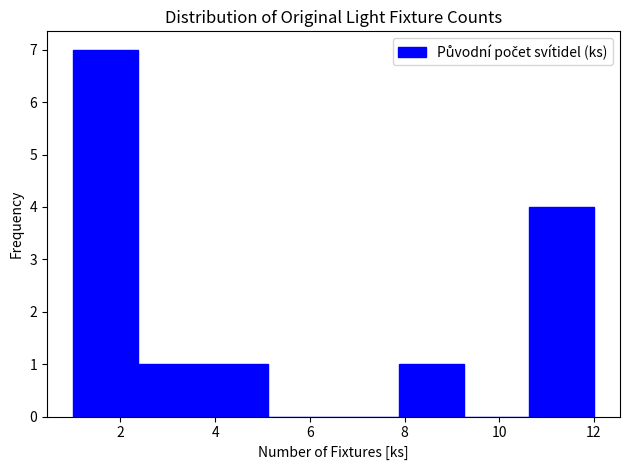

Reading left to right, list every bar in this chart as the range it spans on the x-axis followed by its height. Neither the bar edges nor the heights are printed on the chart, so give them approximately, as read against the axes.

1.0 to 2.4: 7
2.4 to 3.8: 1
3.8 to 5.2: 1
5.2 to 6.6: 0
6.6 to 7.8: 0
7.8 to 9.2: 1
9.2 to 10.6: 0
10.6 to 12.0: 4